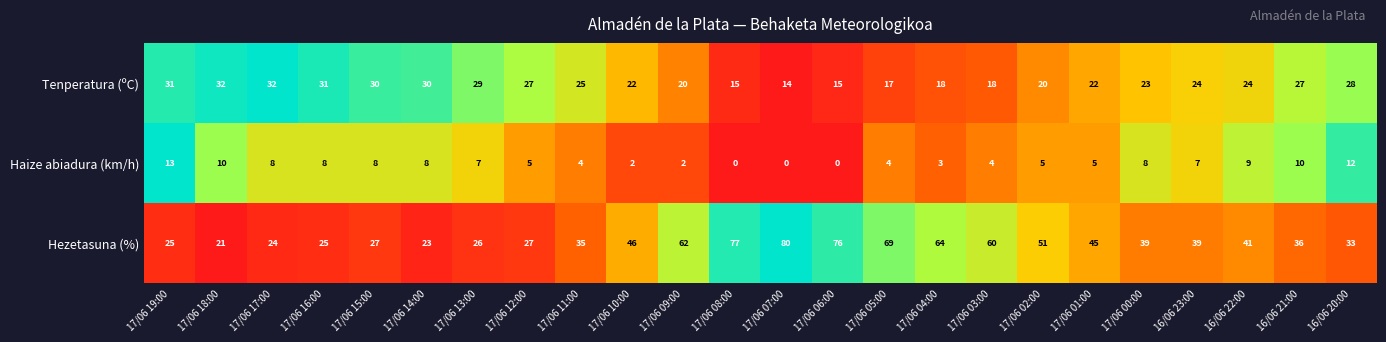

Which series has the largest total across all categories?

Hezetasuna (%)